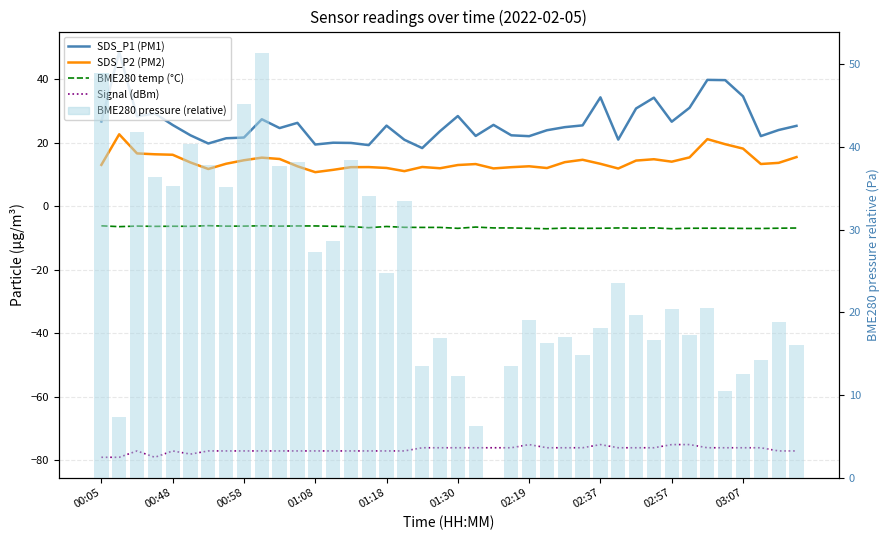

What is the difference between the BME280 pressure (relative) values at 02:19 and 01:30?

6.8